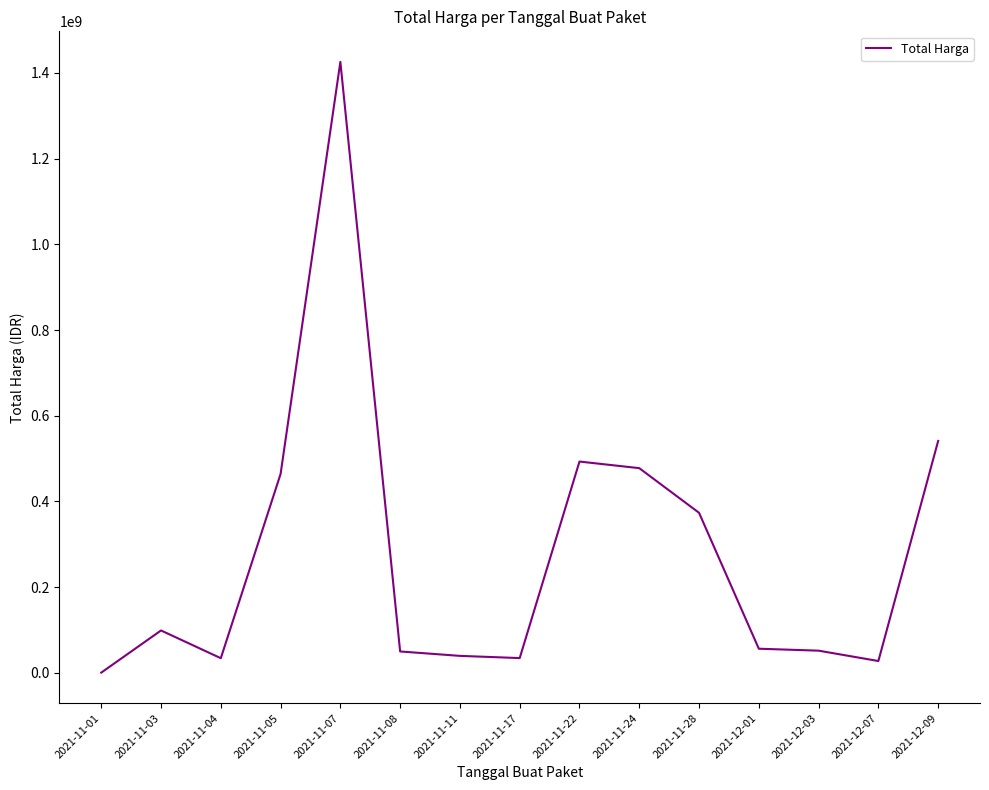

At which label is the value closest to 713100750?

2021-12-09